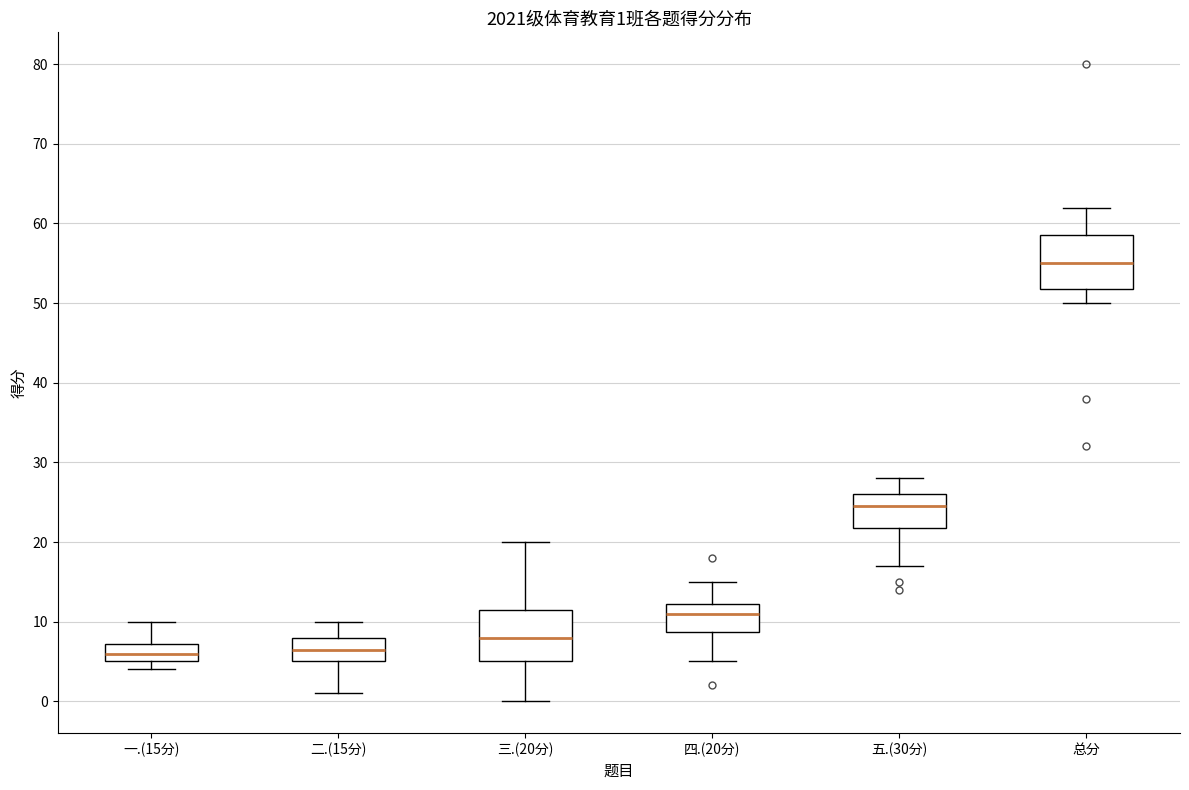

Which box's median line is the highest?

总分